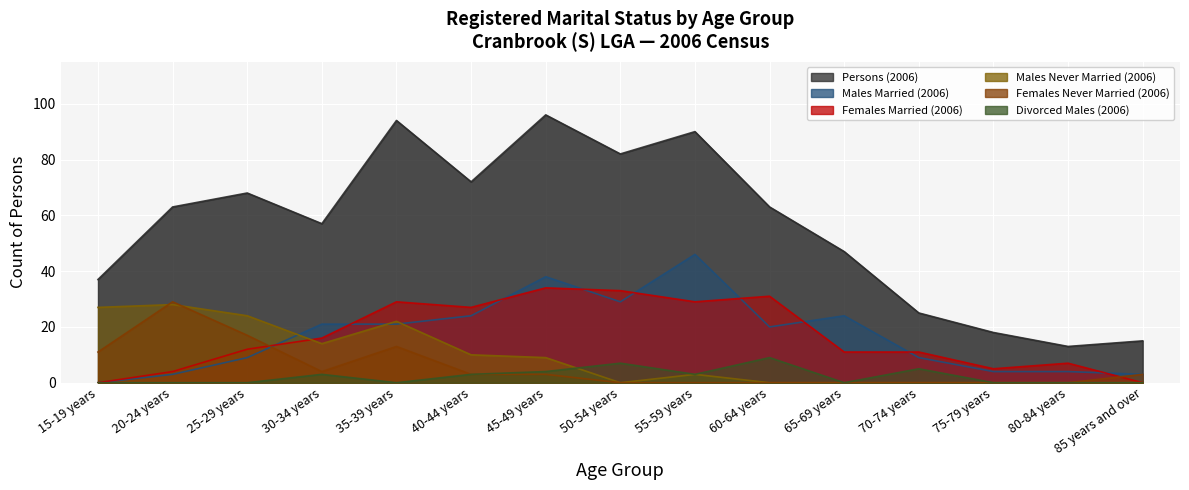

Which label corresponds to the largest value in the chart?

45-49 years